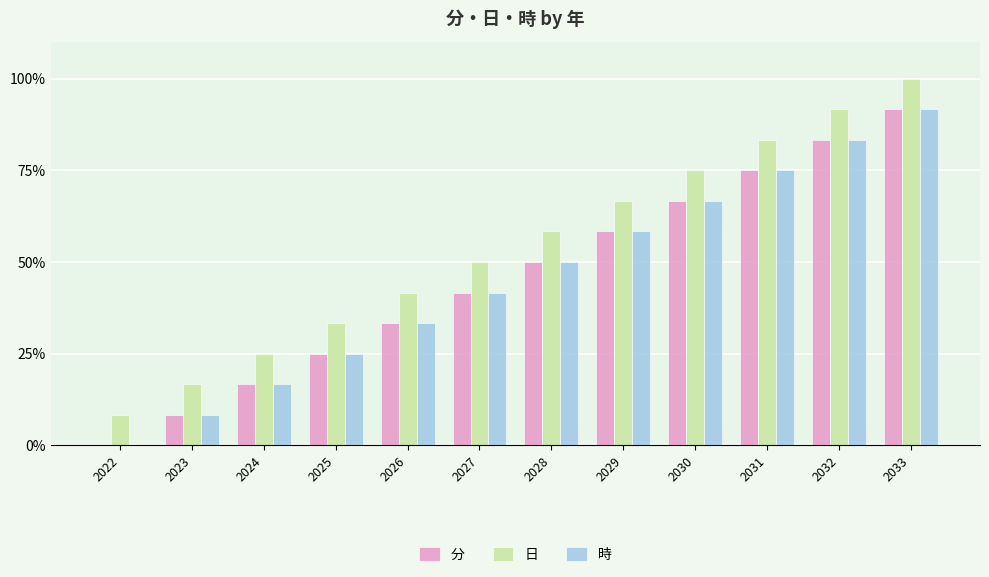

What is the maximum value for 分?

91.7